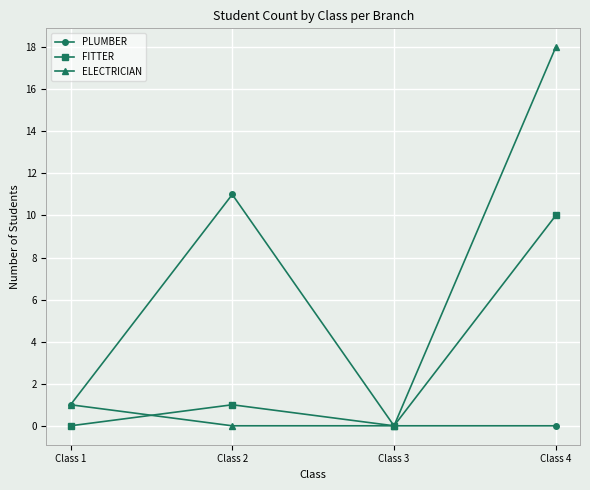

Which series has the widest spread of values?

ELECTRICIAN